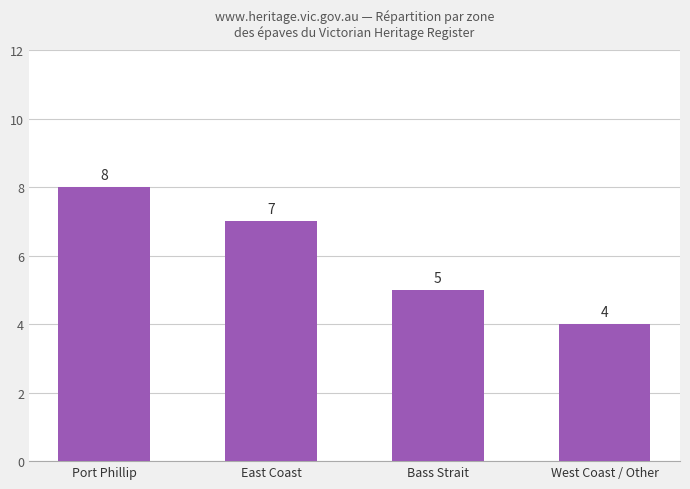

What is the difference between the second highest and second lowest values?

2